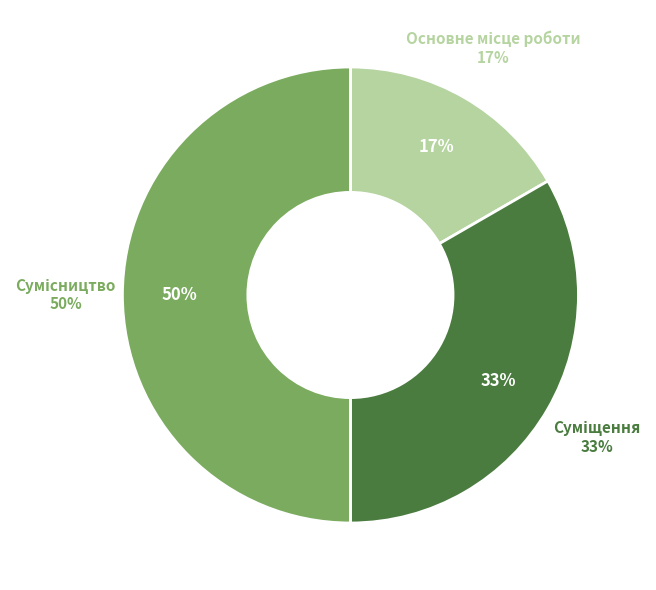

To the nearest percent, what is the difference between the largest and smallest slice percentages?

33%